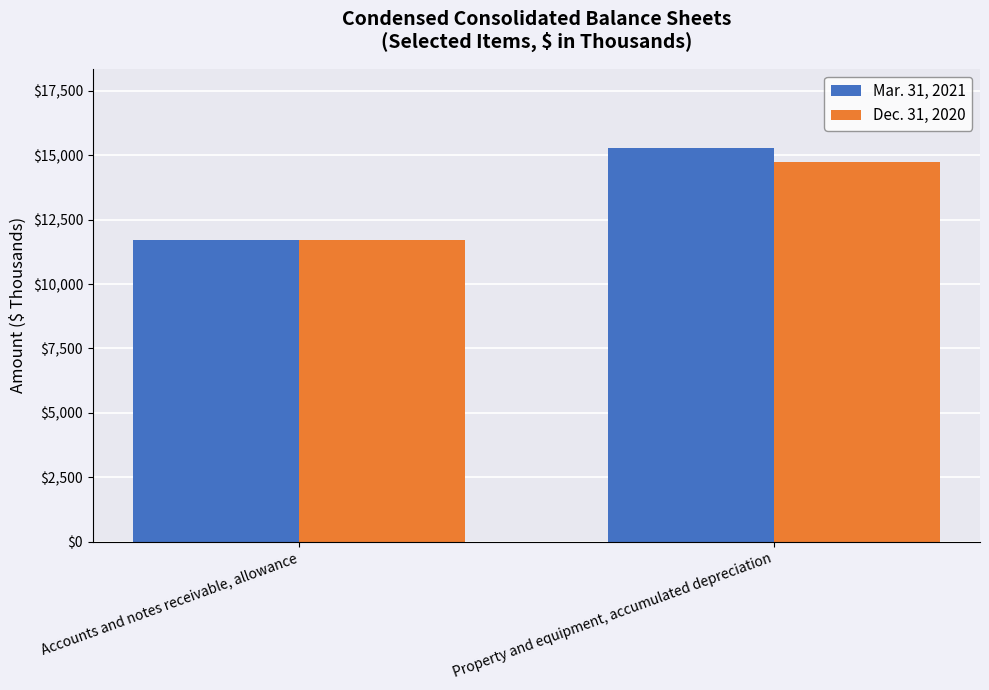

What is the label of the 2nd bar from the left?

Property and equipment, accumulated depreciation